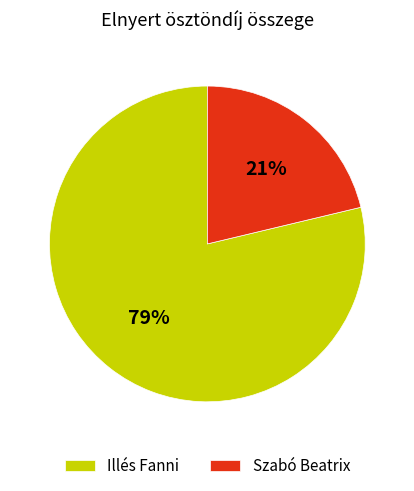

Is the sum of Illés Fanni and Szabó Beatrix greater than half?

Yes